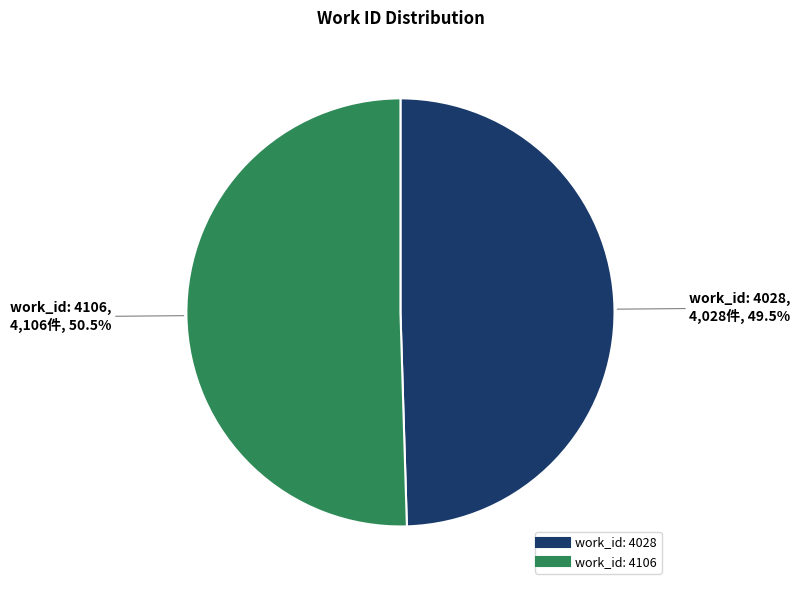

What is the largest slice in the pie chart?

work_id: 4106